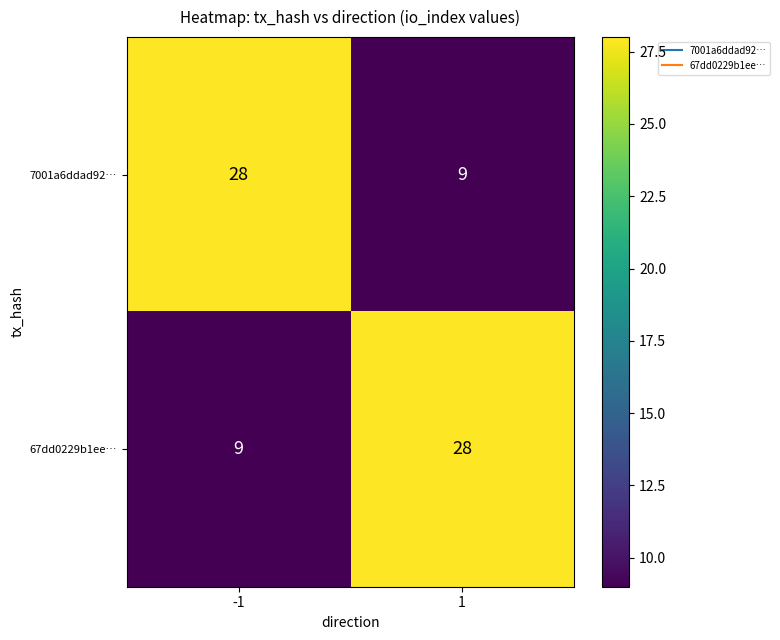

How many categories are shown in the chart?

2